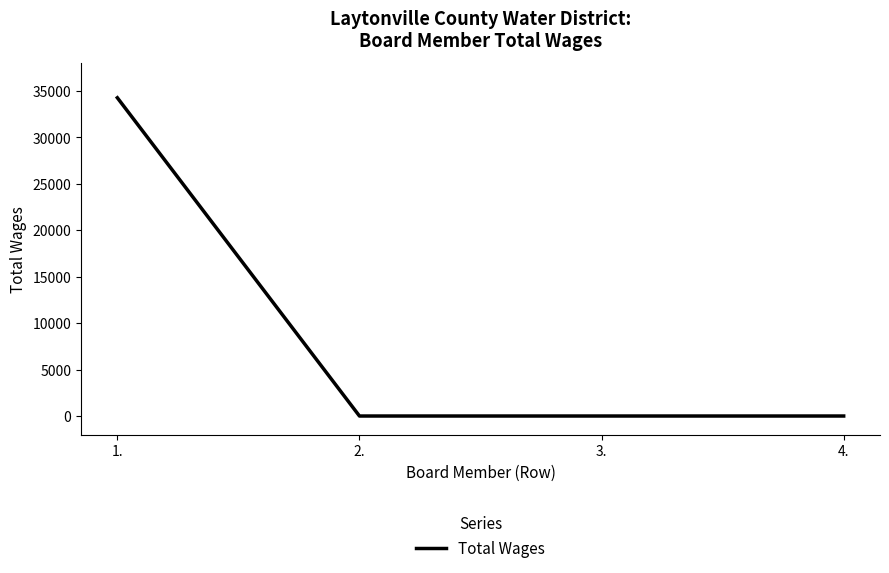

The value at 3. is 0. True or false?

True